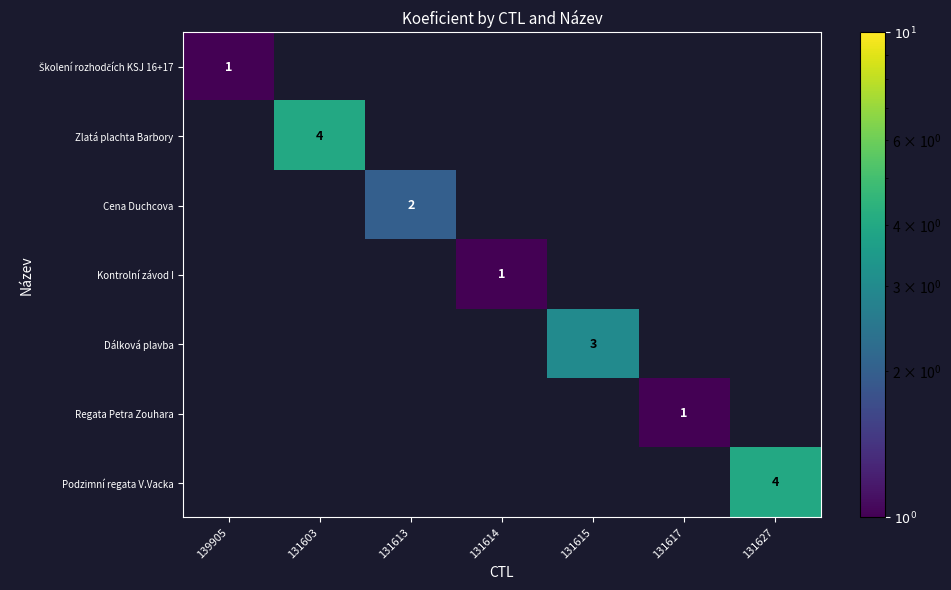

True or false: Cena Duchcova has a value of 2 at 131613.

True